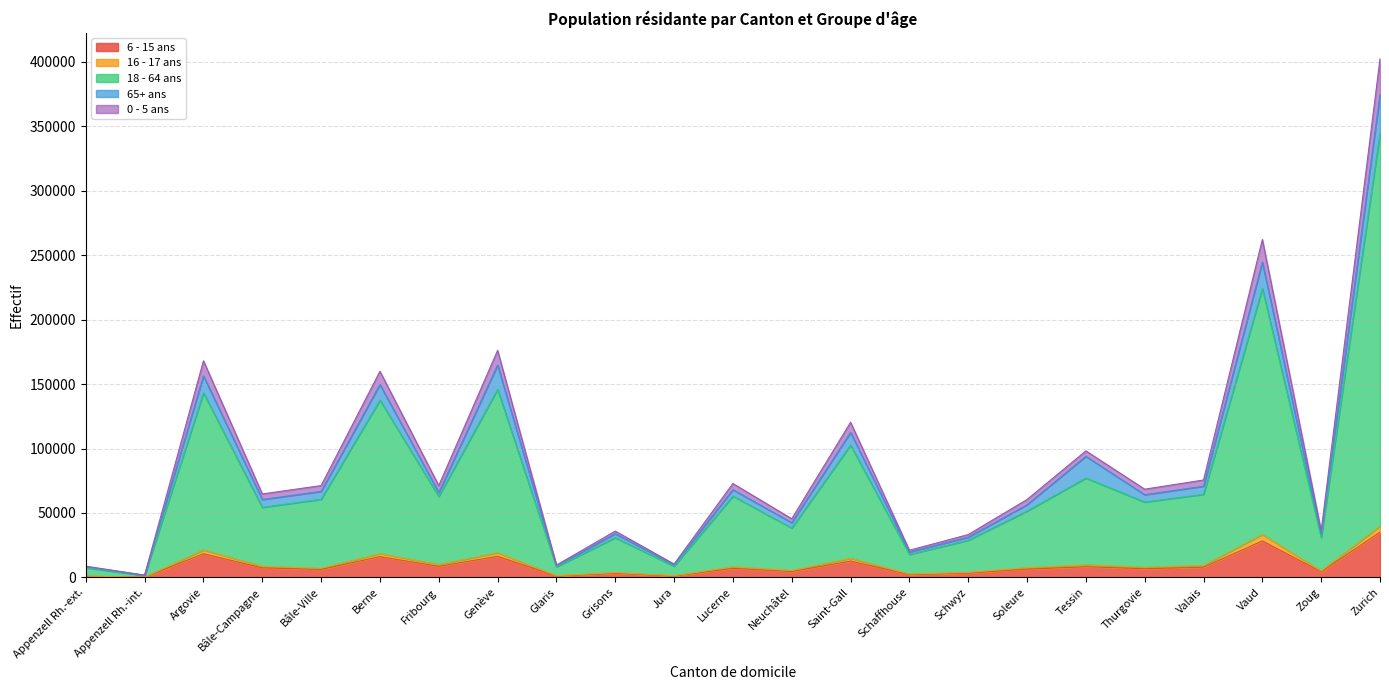

What position from the right is Tessin?

6